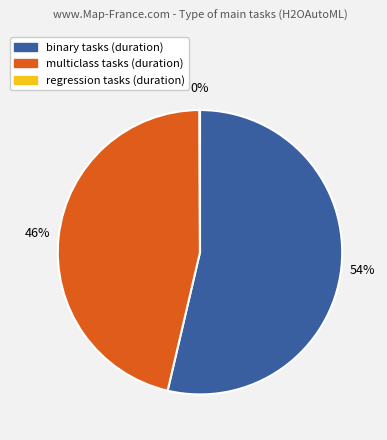

To the nearest percent, what is the average slice percentage?

33%